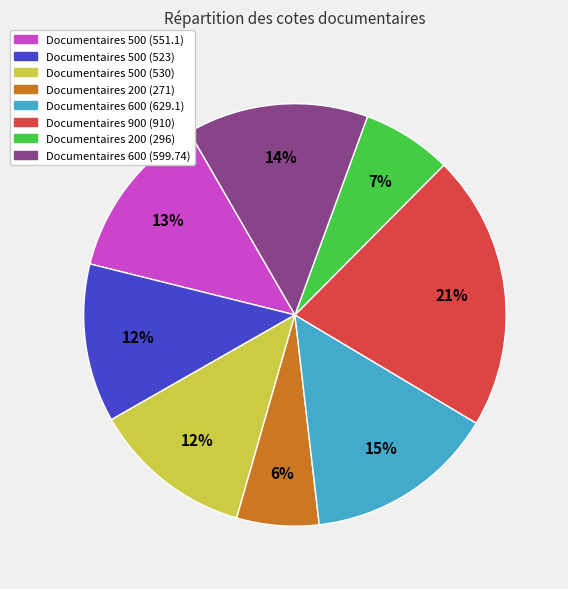

To the nearest percent, what percentage of the pie is Documentaires 500 (530)?

12%